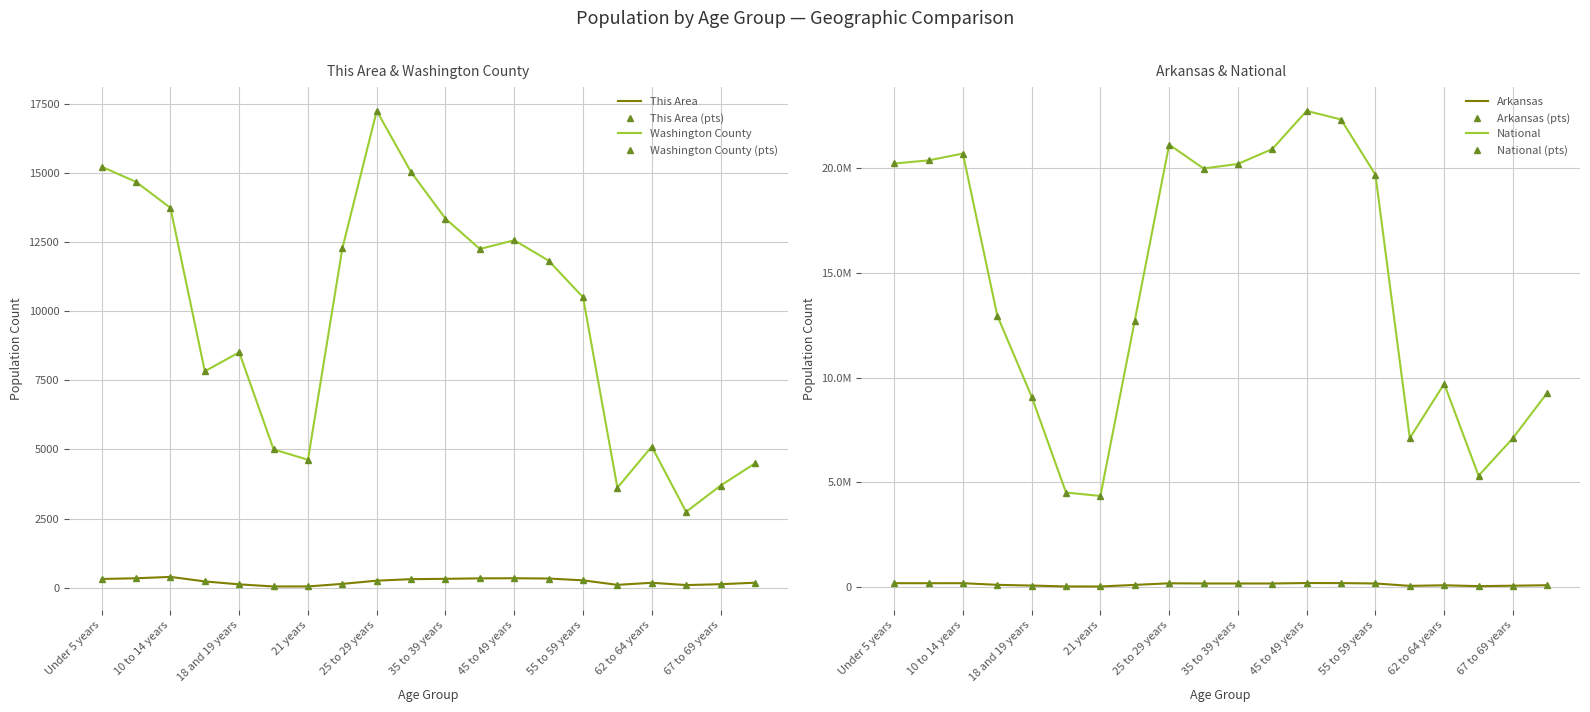

What is the value of the This Area point at the 5th from the left?

117